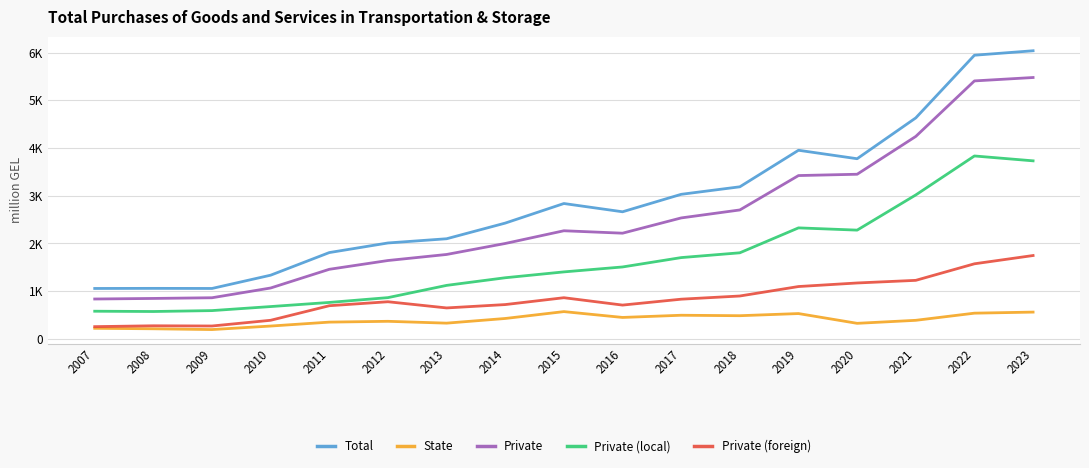

Where is the first local minimum for Private (foreign)?

2009